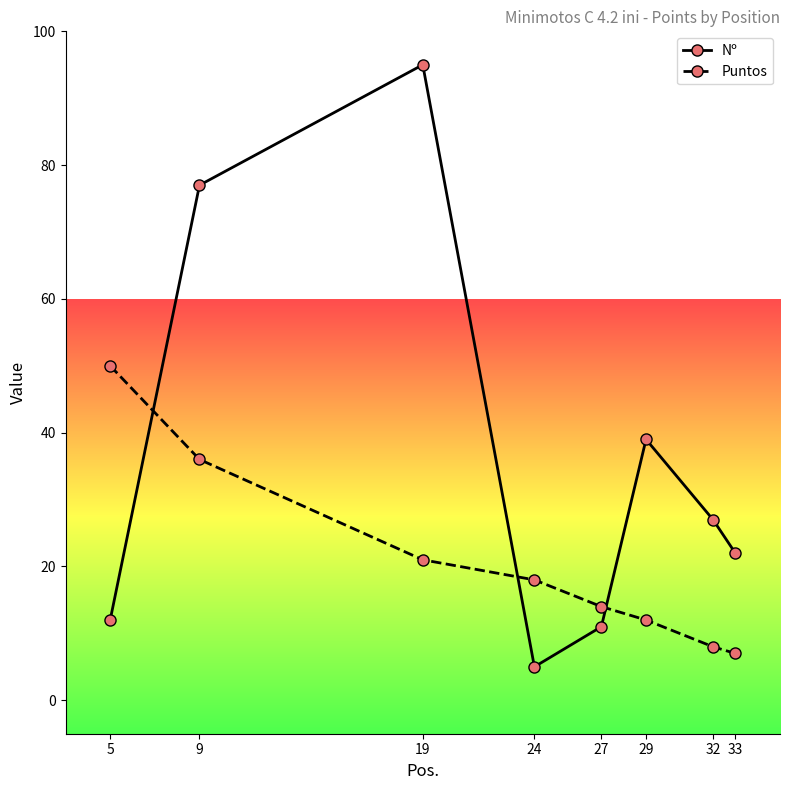

Rank the series by their average value, from lowest to highest.

Puntos, Nº